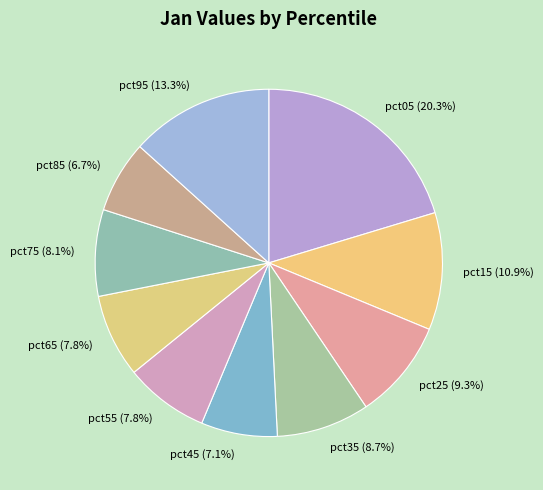

Count the number of slices in the pie.

10